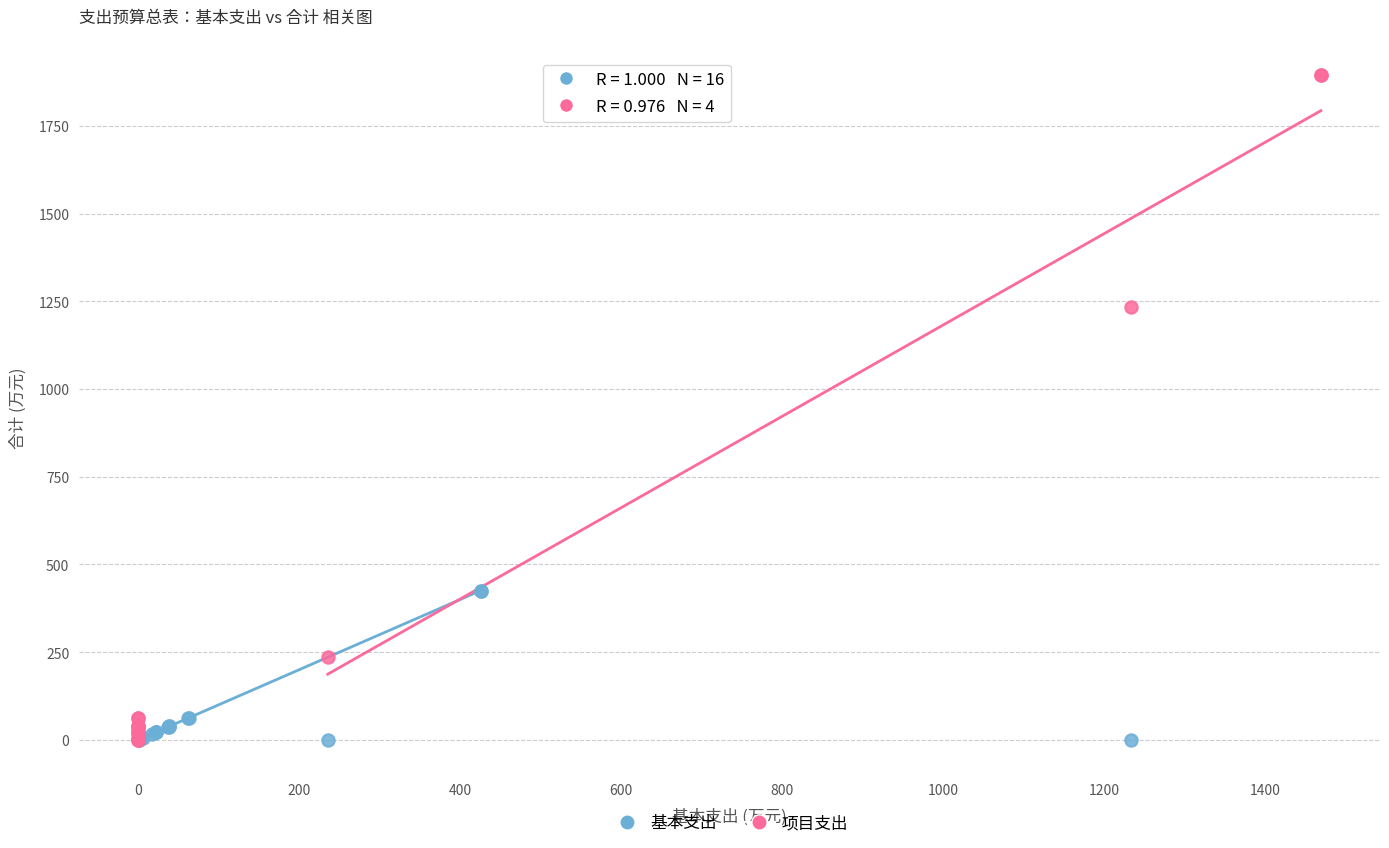

Which series reaches the maximum Y coordinate?

项目支出